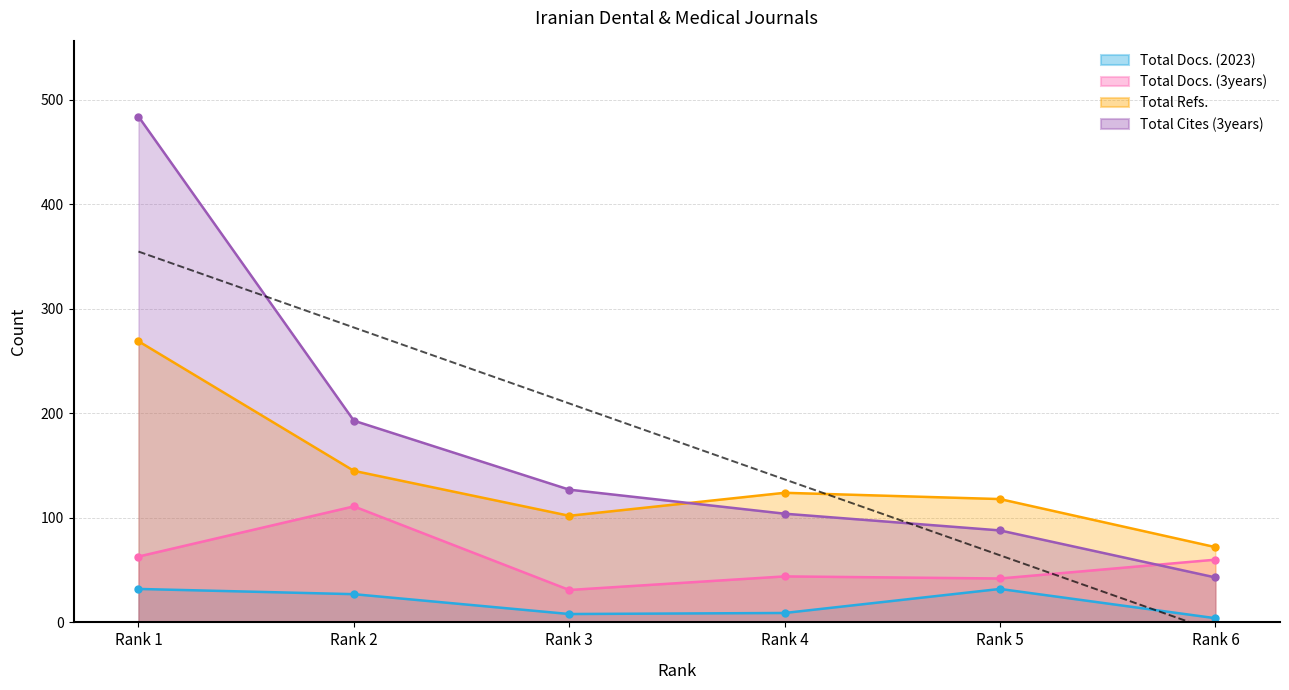

What is the sum of the Total Cites (3years) values at Rank 2 and Rank 3?

320